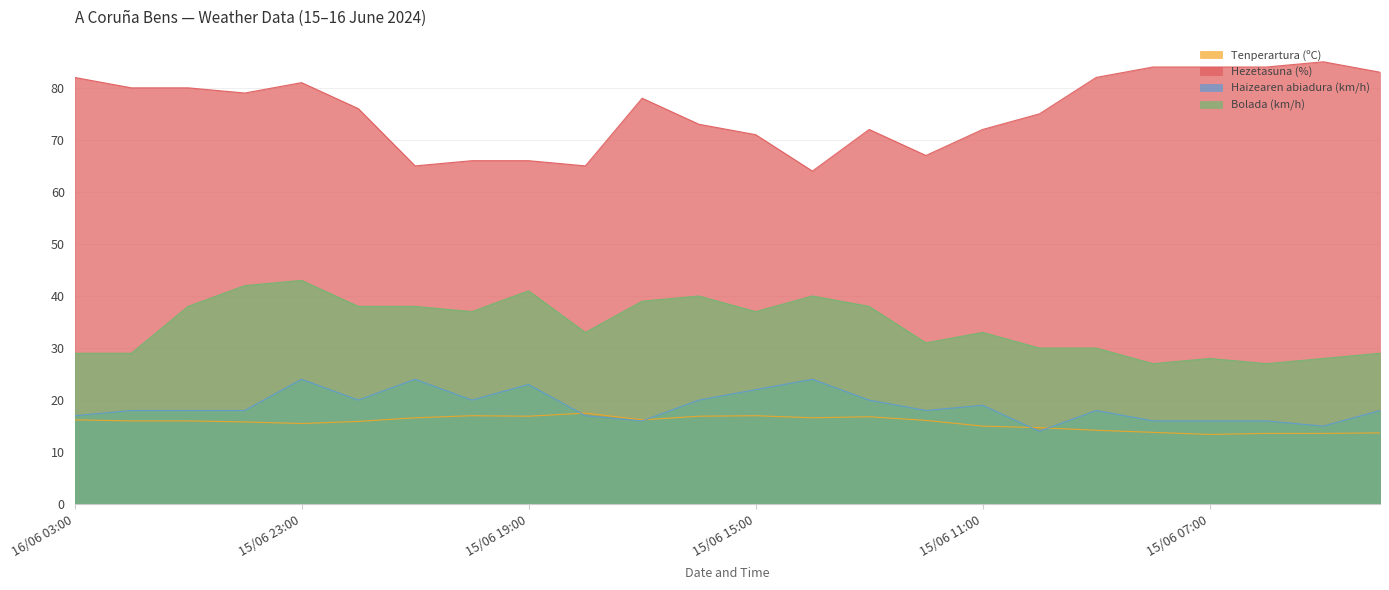

What is the difference between the maximum and minimum values in the Hezetasuna (%) series?

21.0